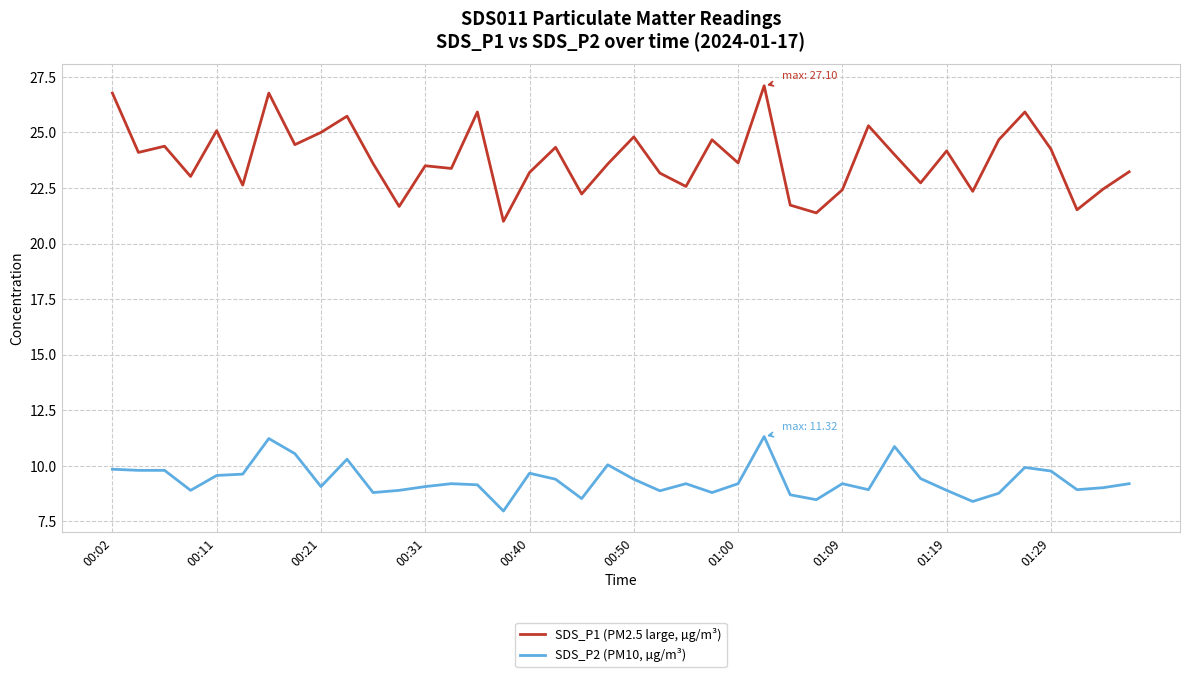

What is the sum of all SDS_P1 (PM2.5 large, µg/m³) values?

952.4